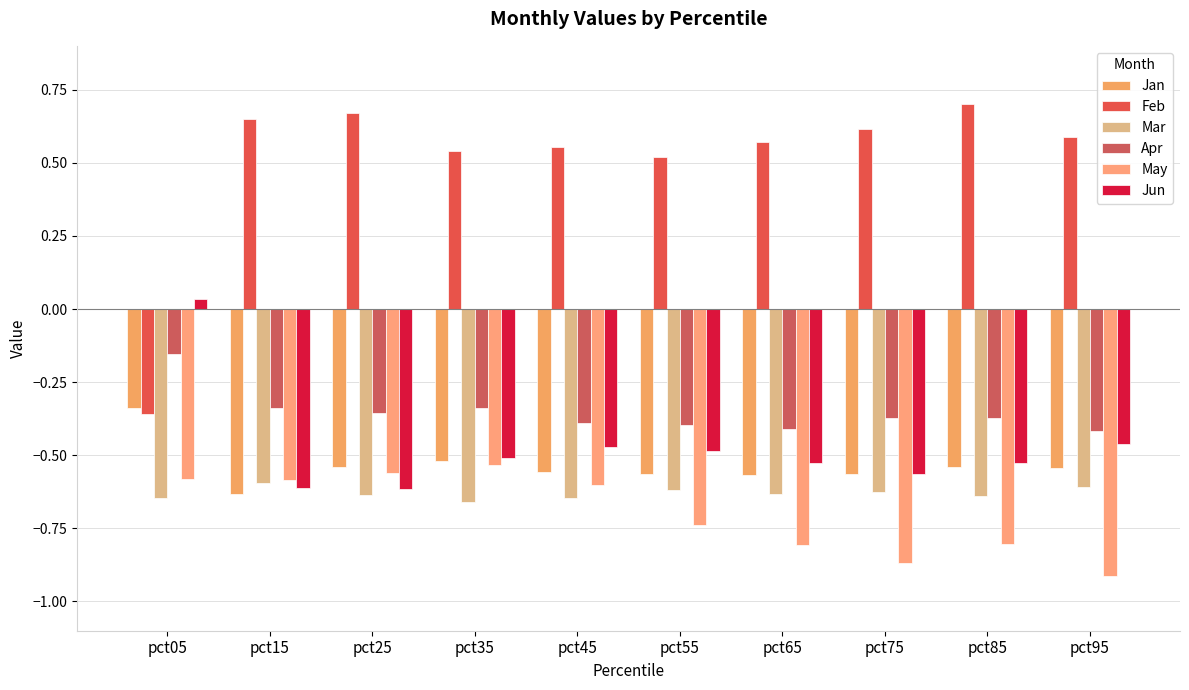

What are all the series names shown in the legend?

Jan, Feb, Mar, Apr, May, Jun